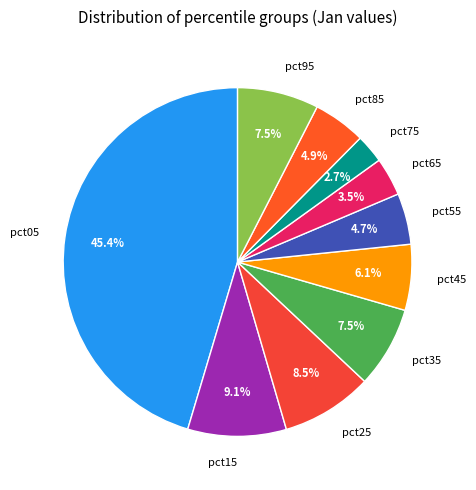

Is there a majority slice in this chart?

No